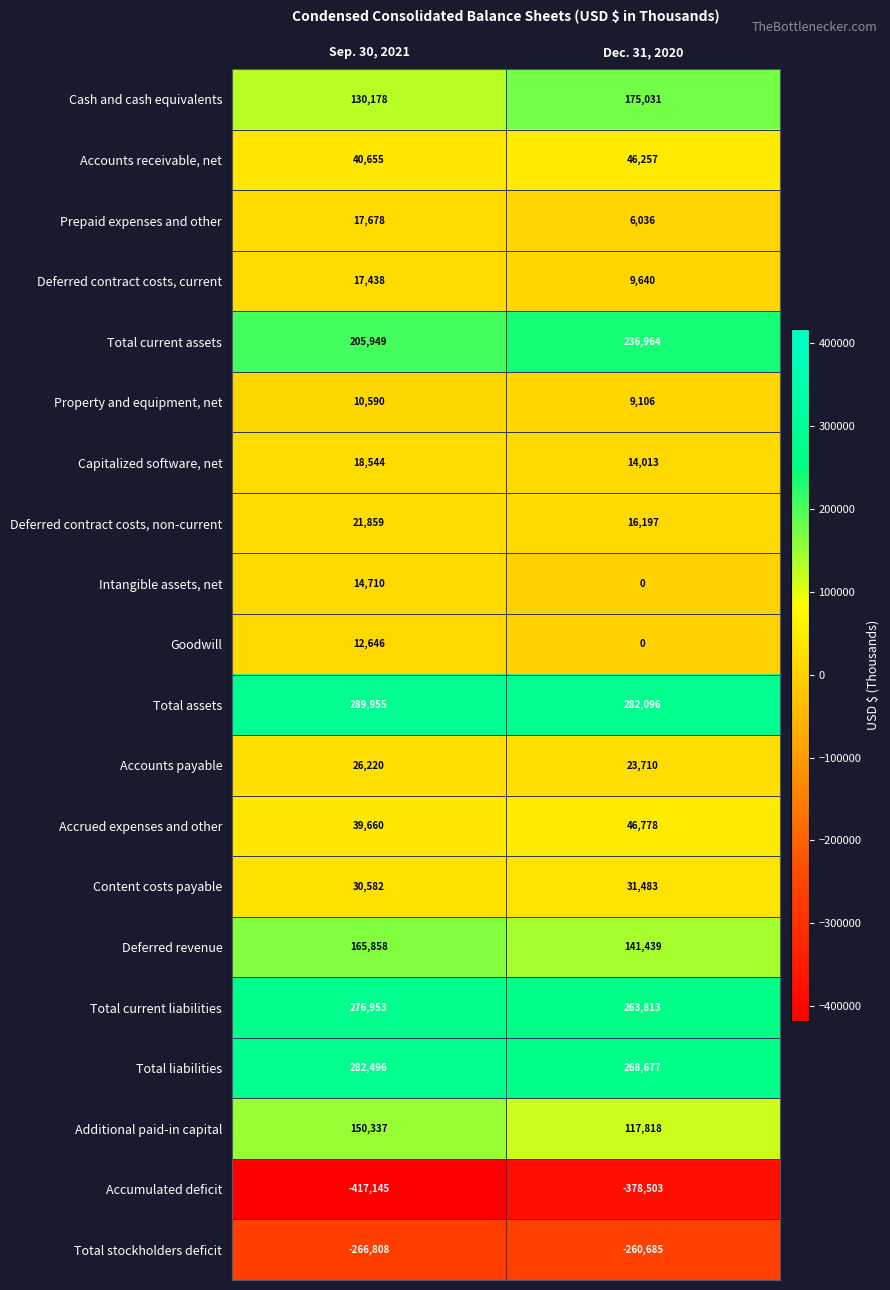

What is the spread (max minus min) of values at Sep. 30, 2021?

707100